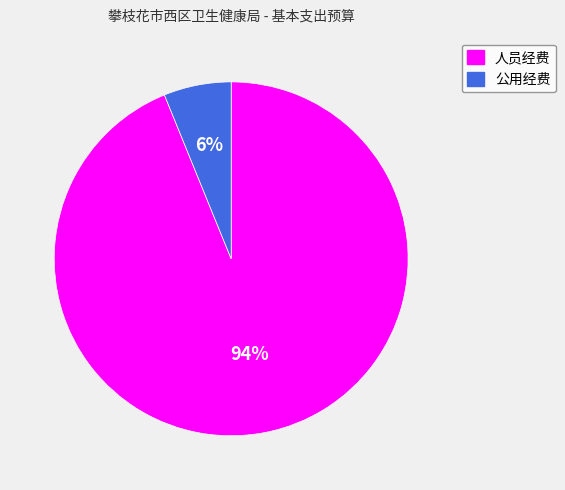

Combined, do 人员经费 and 公用经费 account for over 50%?

Yes